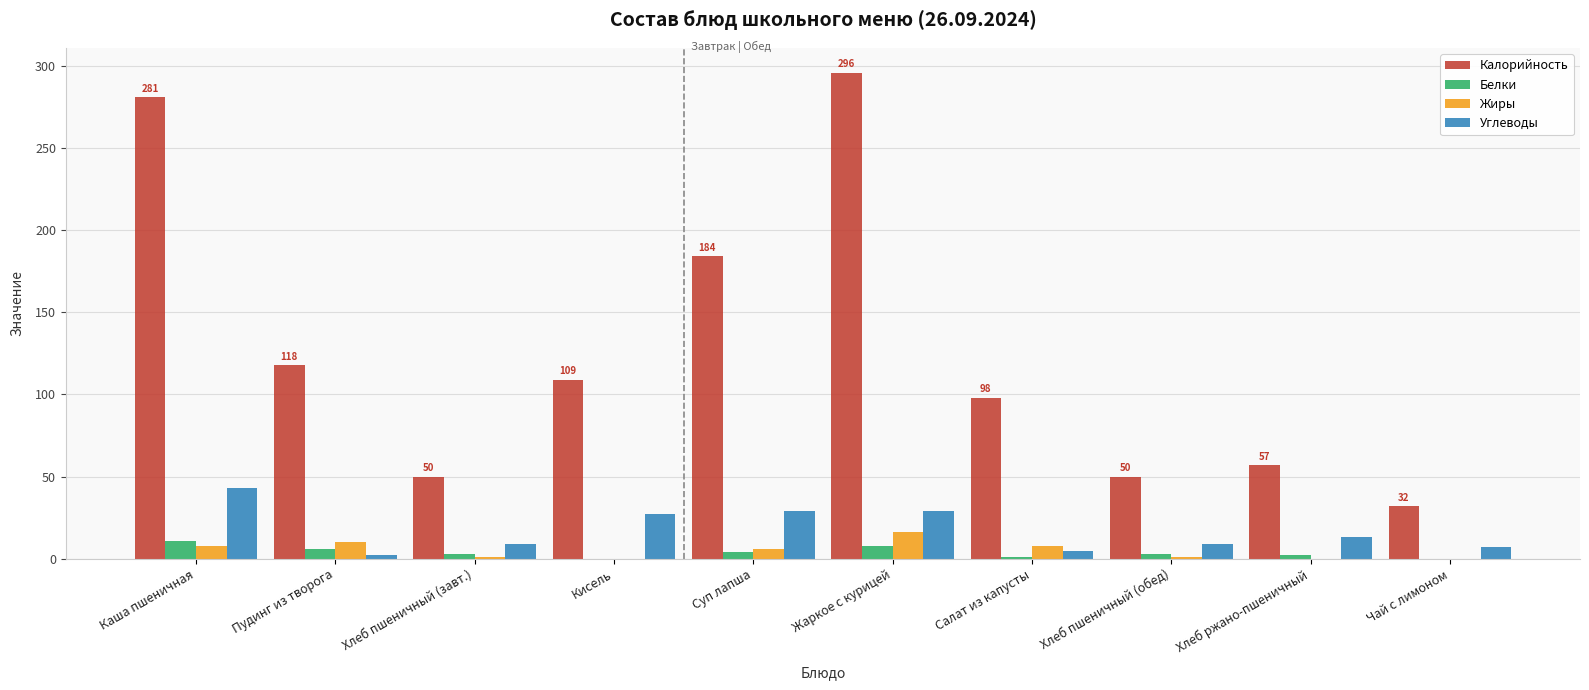

Count the number of data series in this chart.

4